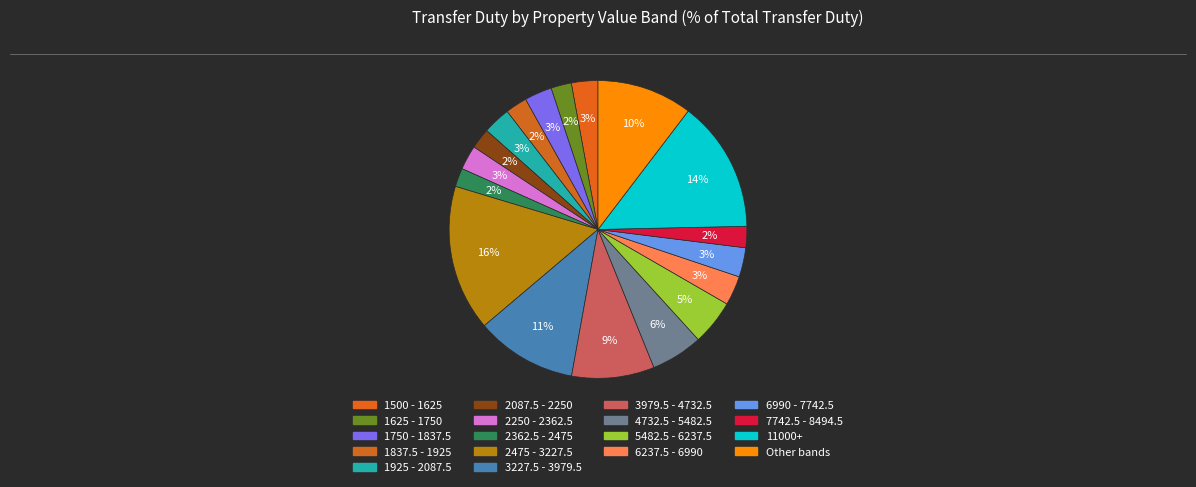

How many segments does this pie chart have?

18